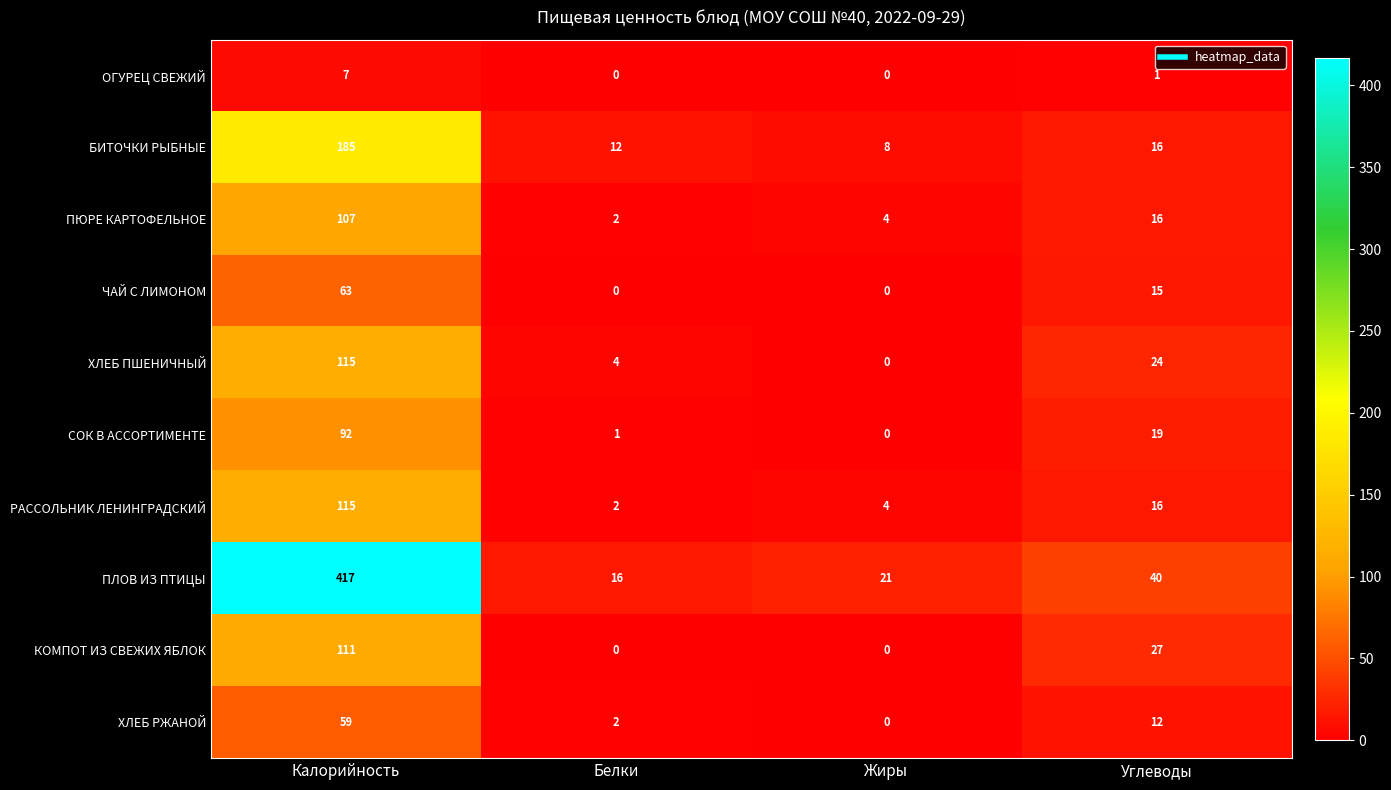

At which category is the sum across all series the highest?

Калорийность